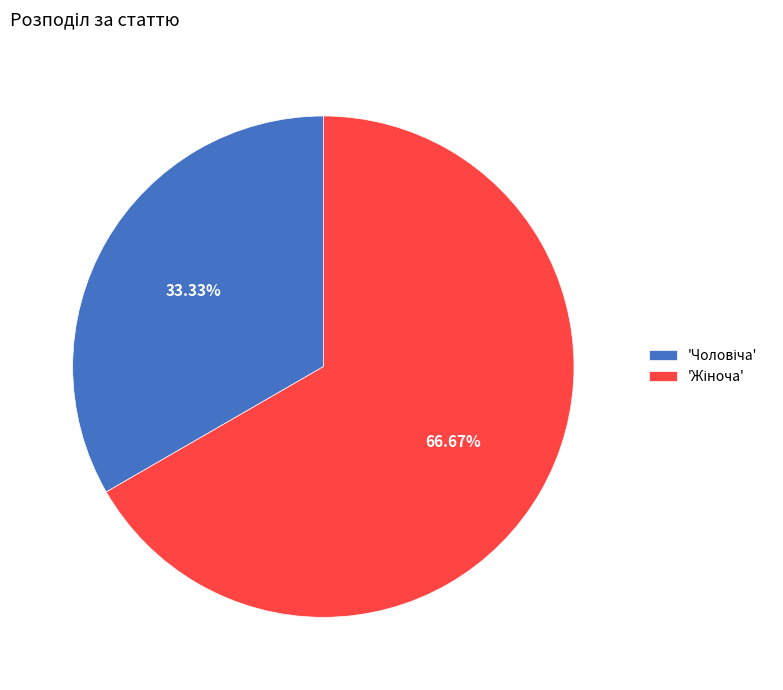

Is there a majority slice in this chart?

Yes